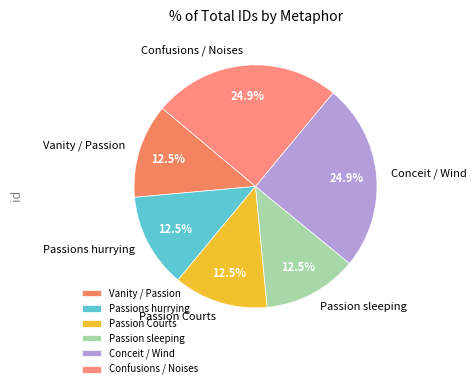

Combined, what portion of the pie is Passions hurrying and Passion Courts?

25.1%